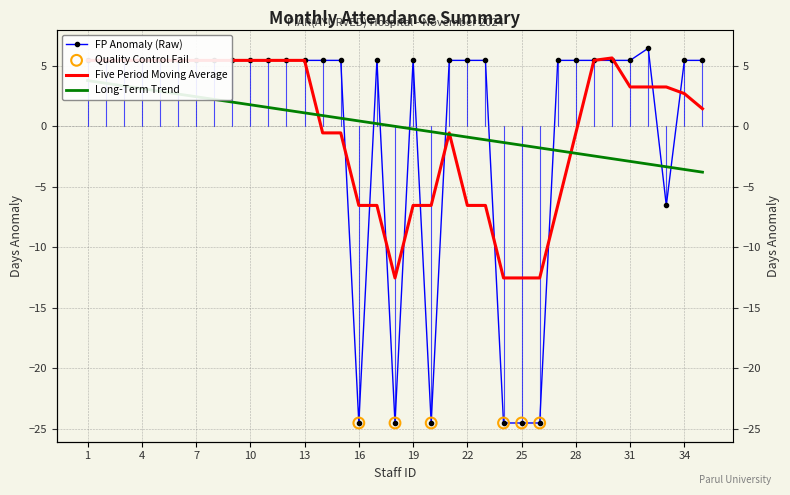

Between 20 and 12, which is larger?

12